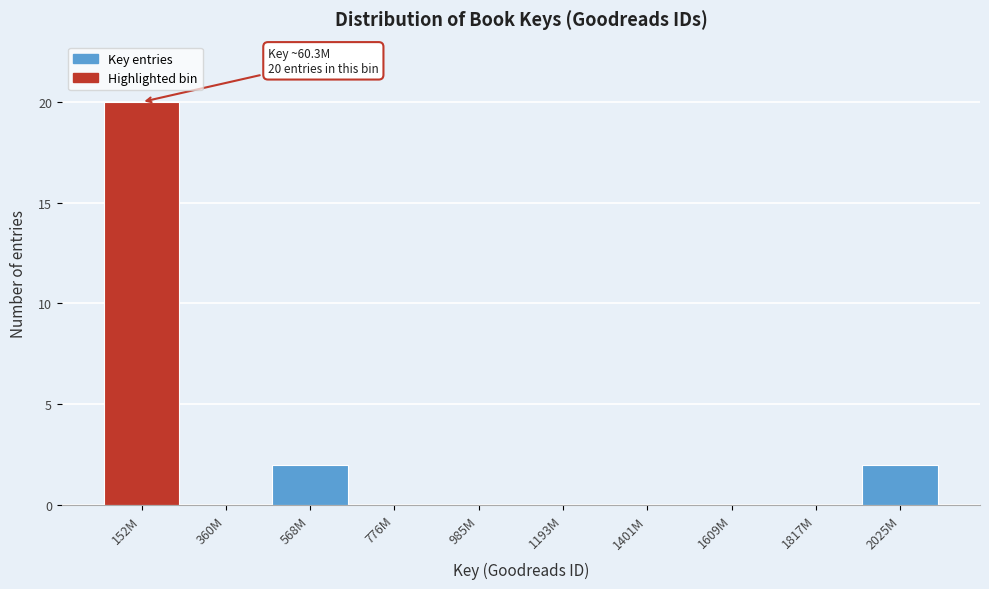

Reading left to right, what are all the values shown in this chart?

152M=20	360M=0	568M=2	776M=0	985M=0	1193M=0	1401M=0	1609M=0	1817M=0	2025M=2